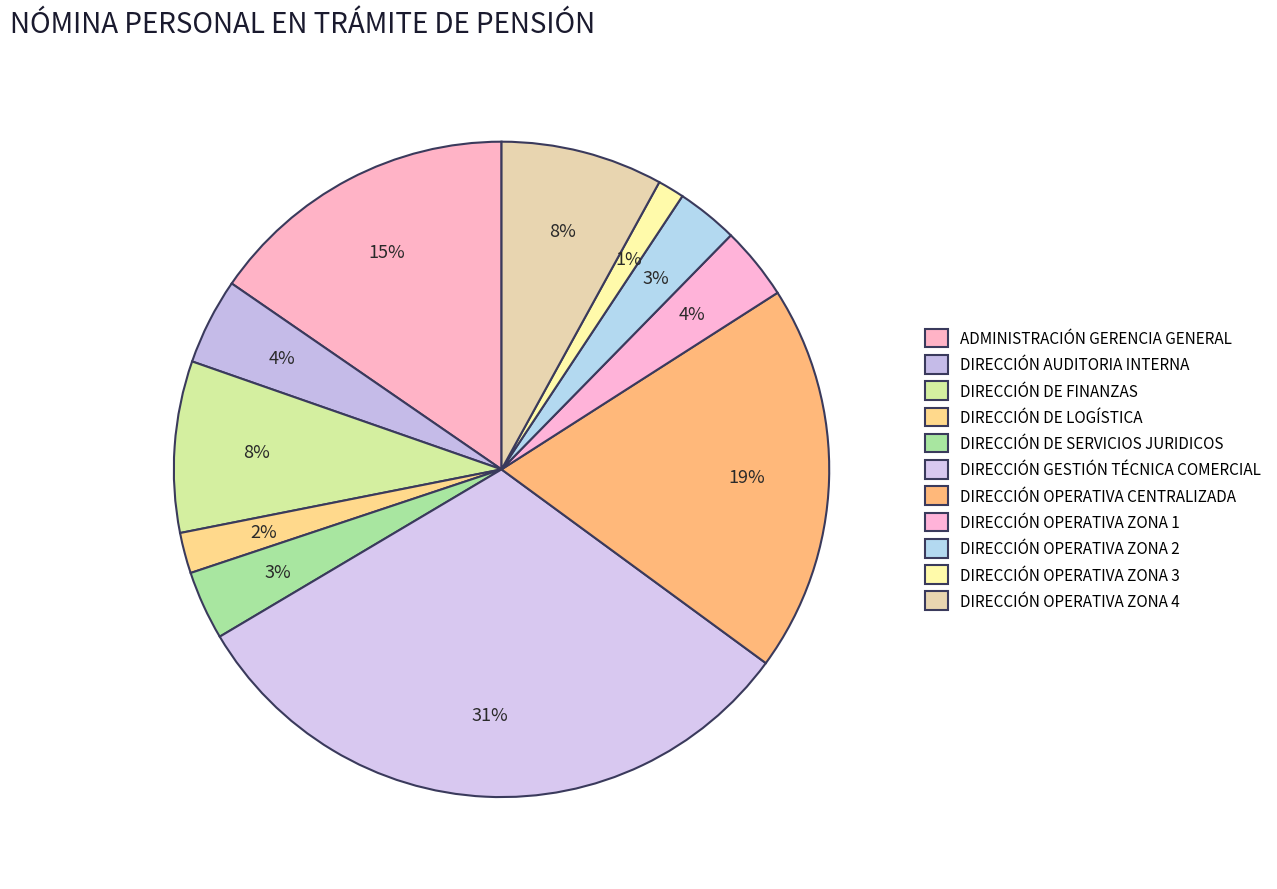

Count the number of slices in the pie.

11